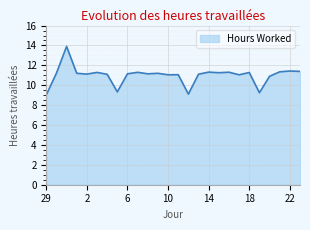

What is the smallest value displayed?

9.0